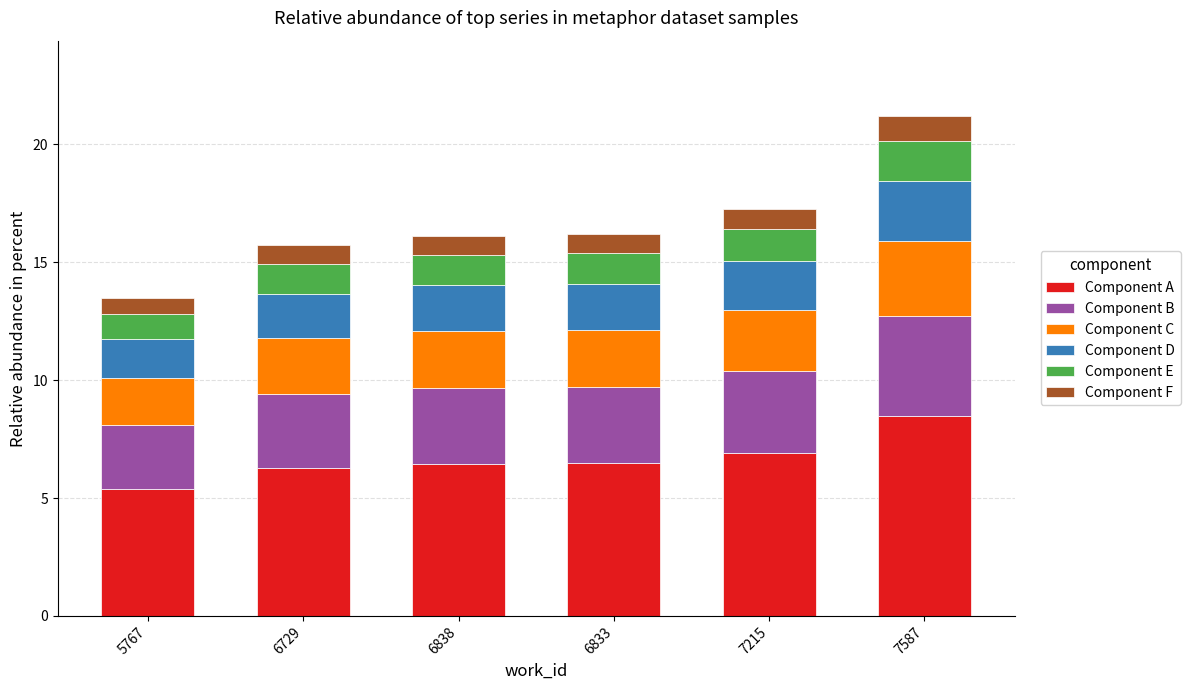

Are the bars horizontal?

No